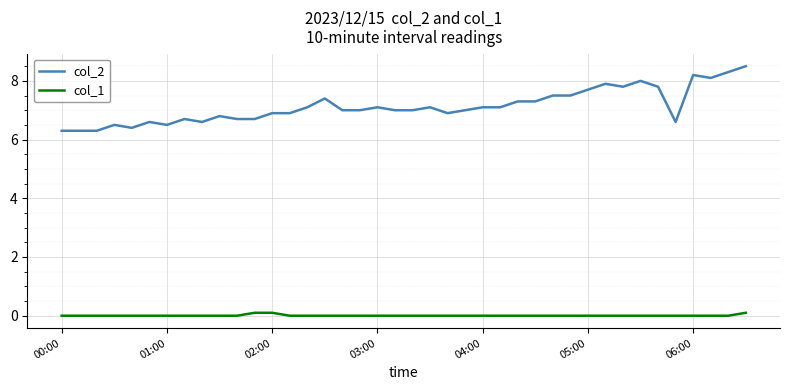

Which series has the largest total across all categories?

col_2